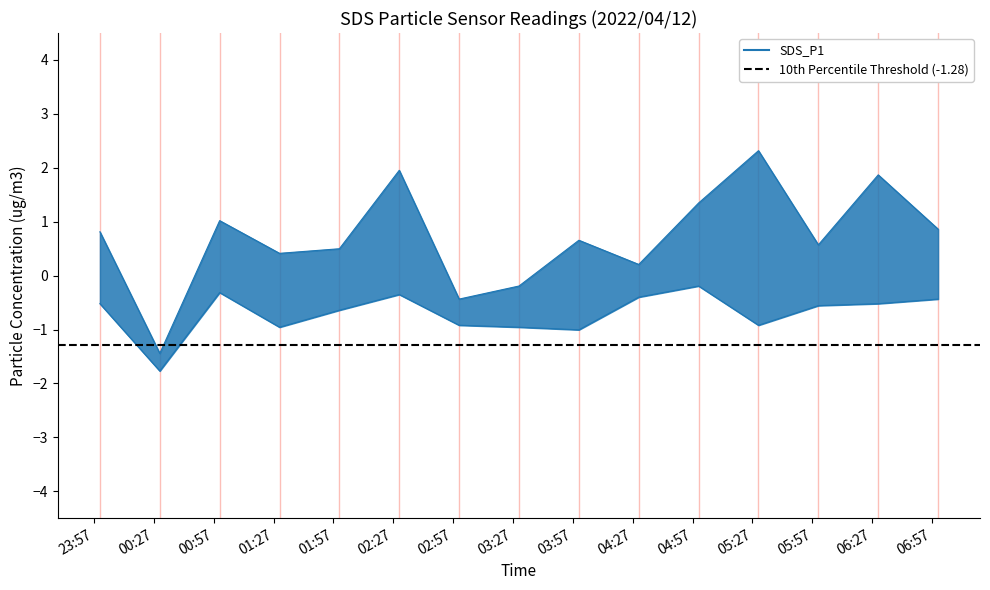

How many lines are shown in the chart?

2